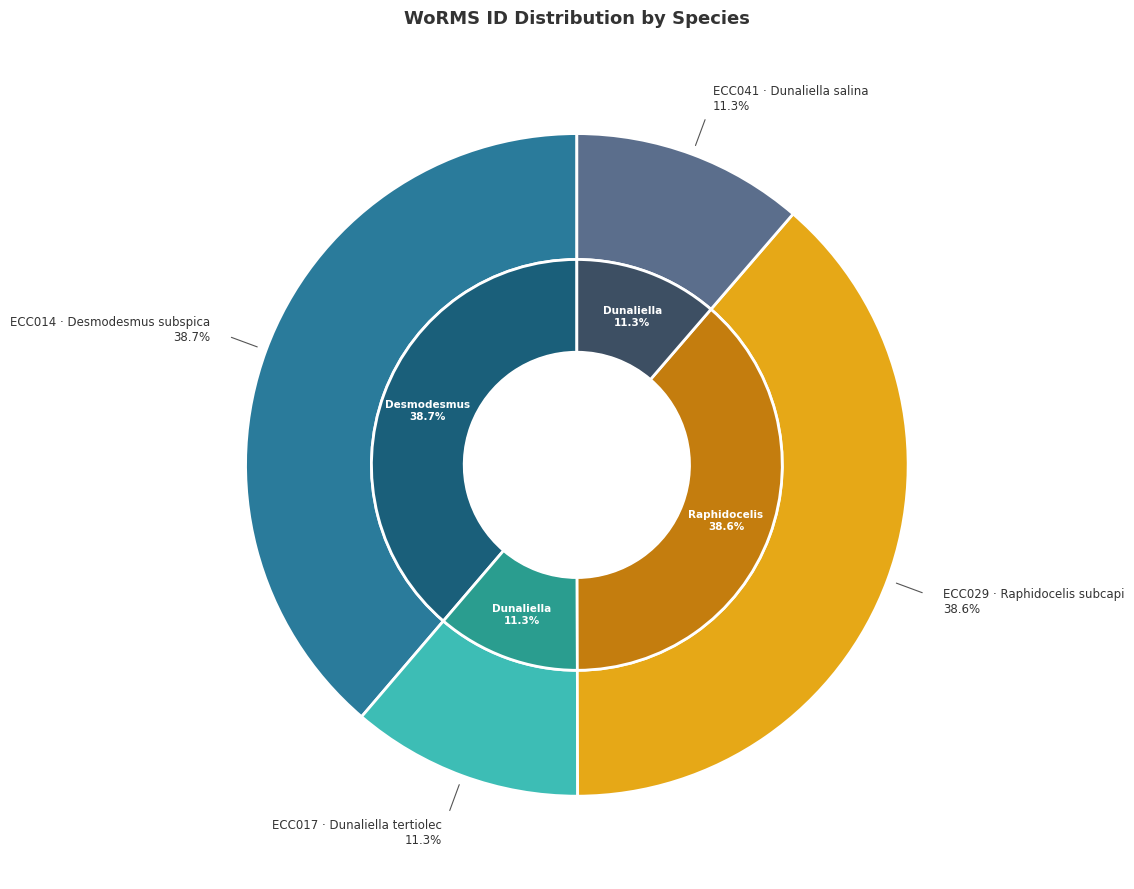

Is Dunaliella tertiolecta the majority of the pie?

No